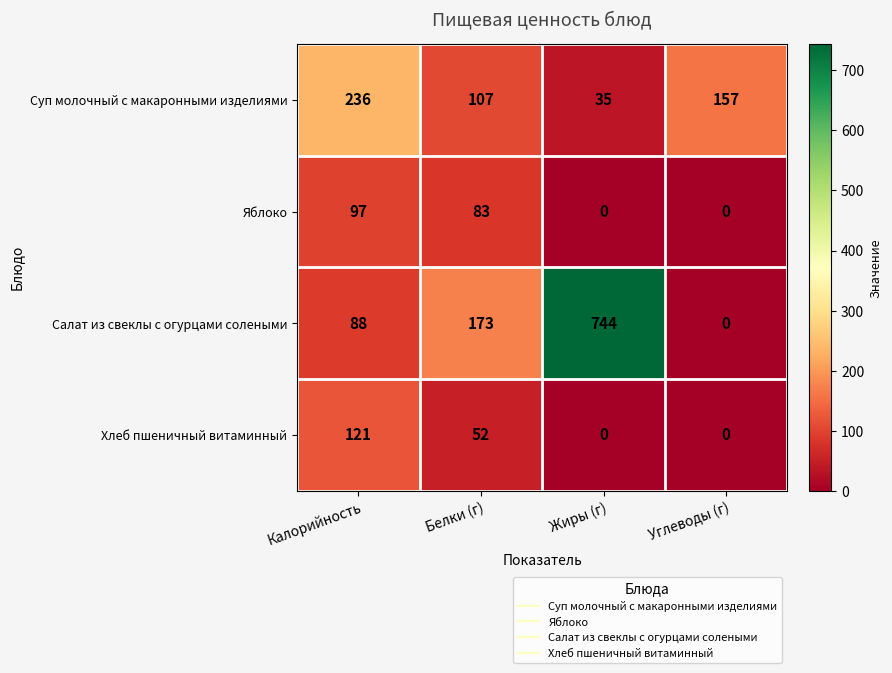

What is the sum of the Хлеб пшеничный витаминный values at Белки (г) and Жиры (г)?

52